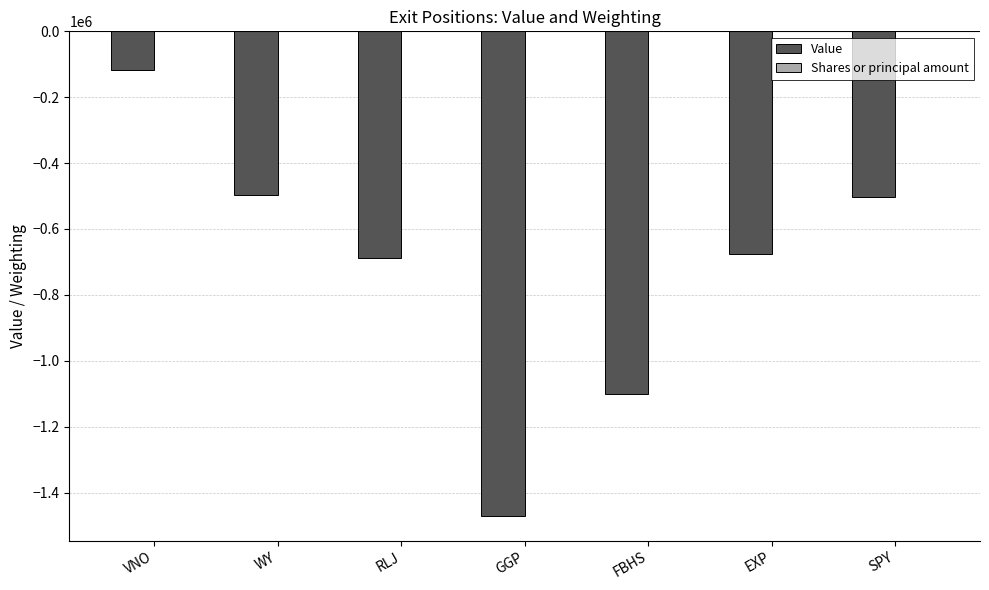

Which series changed the most between WY and RLJ?

Value